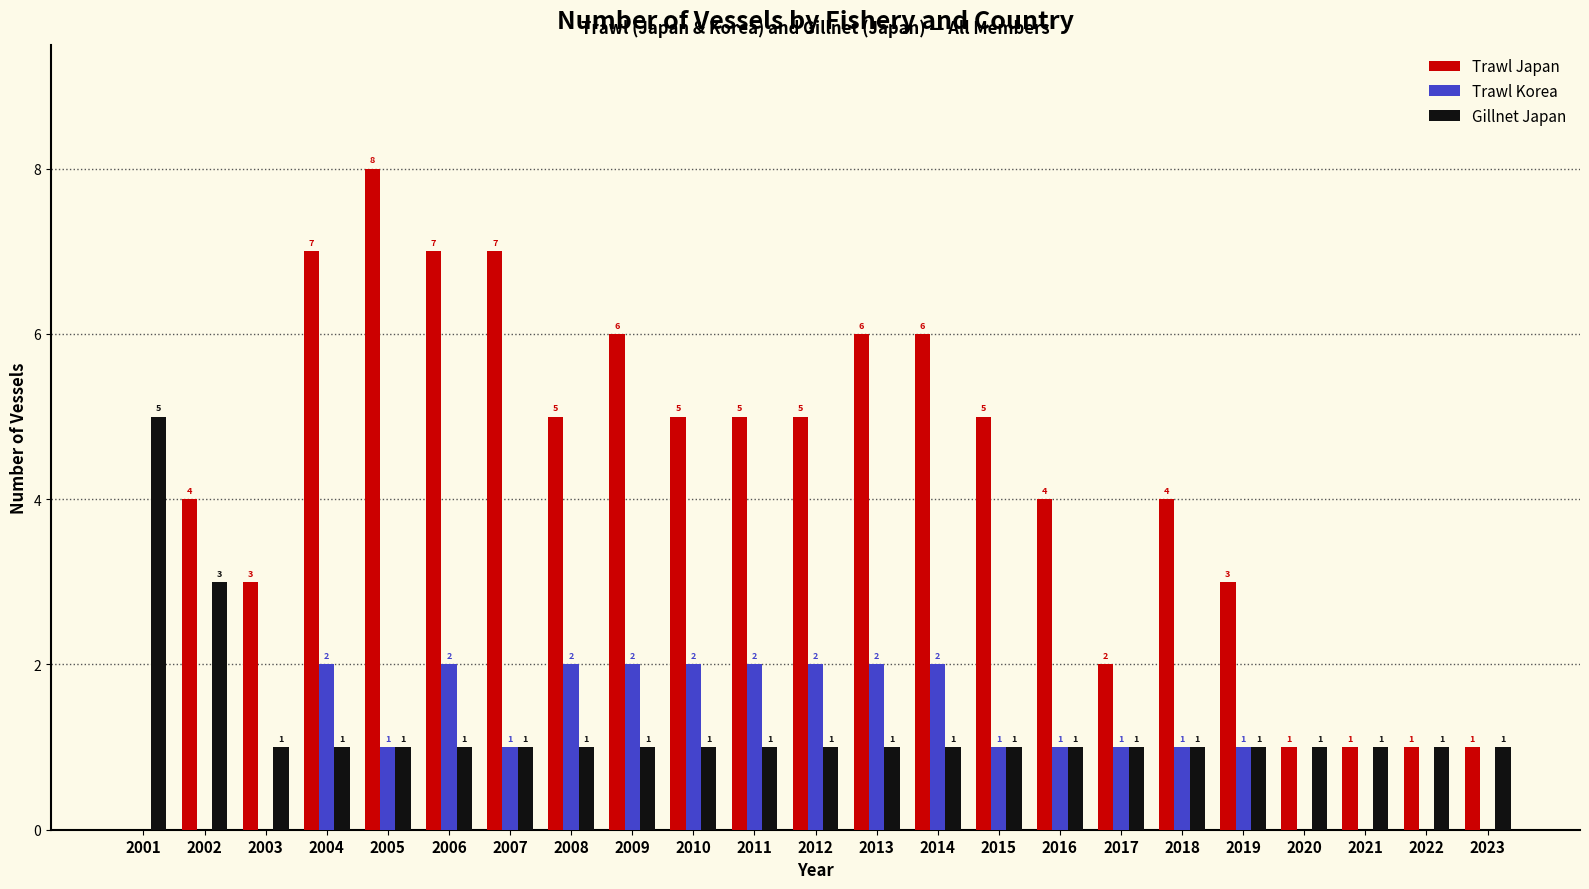

What is the total value across all series at 2018?

6